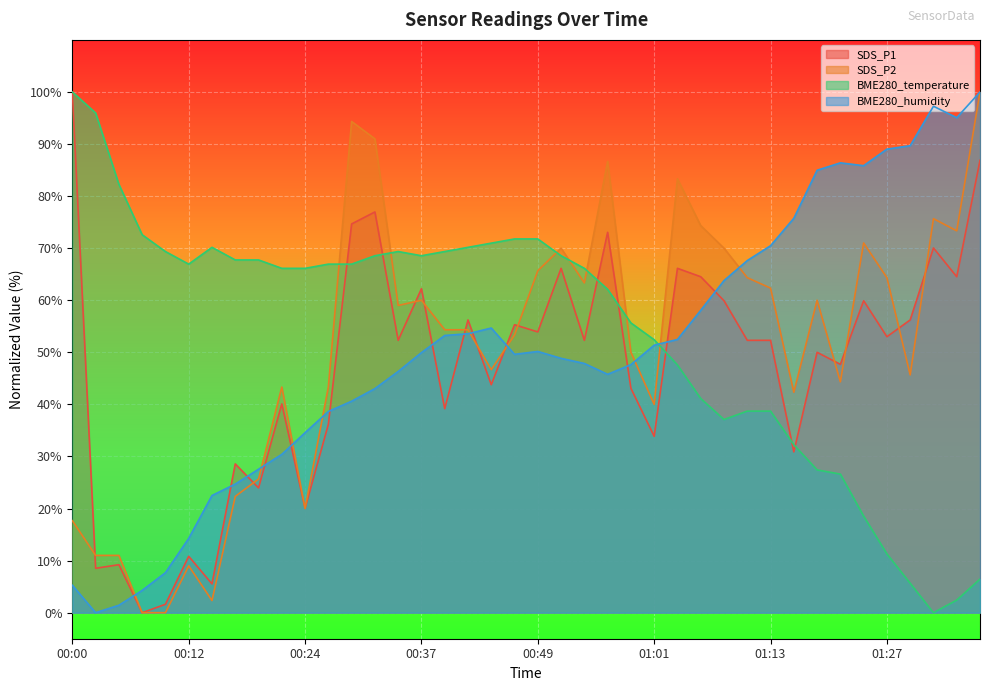

At which label does BME280_temperature first exceed 66?

00:00